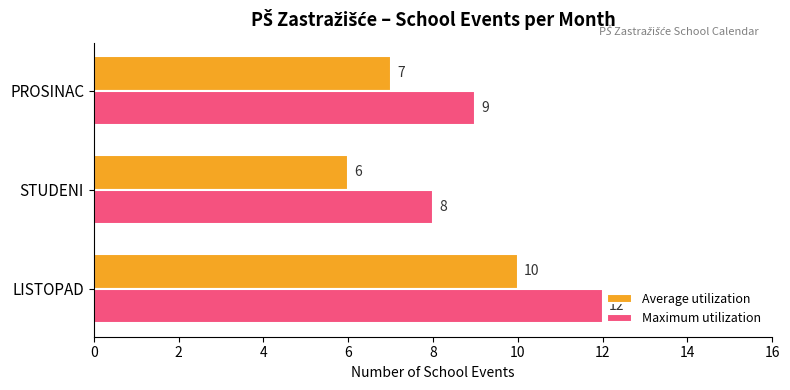

List the series in order of their peak value, lowest first.

Average utilization, Maximum utilization